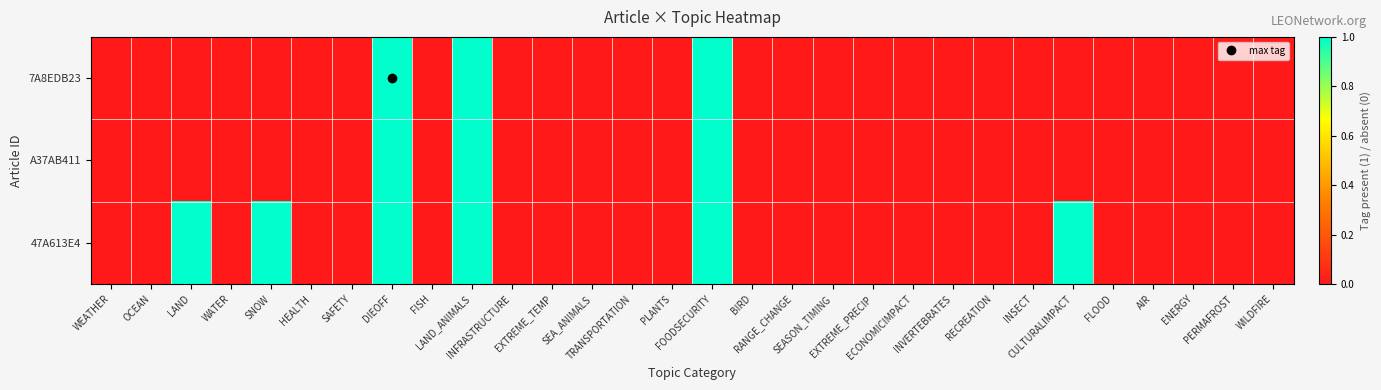

How many data points does each series have?

30